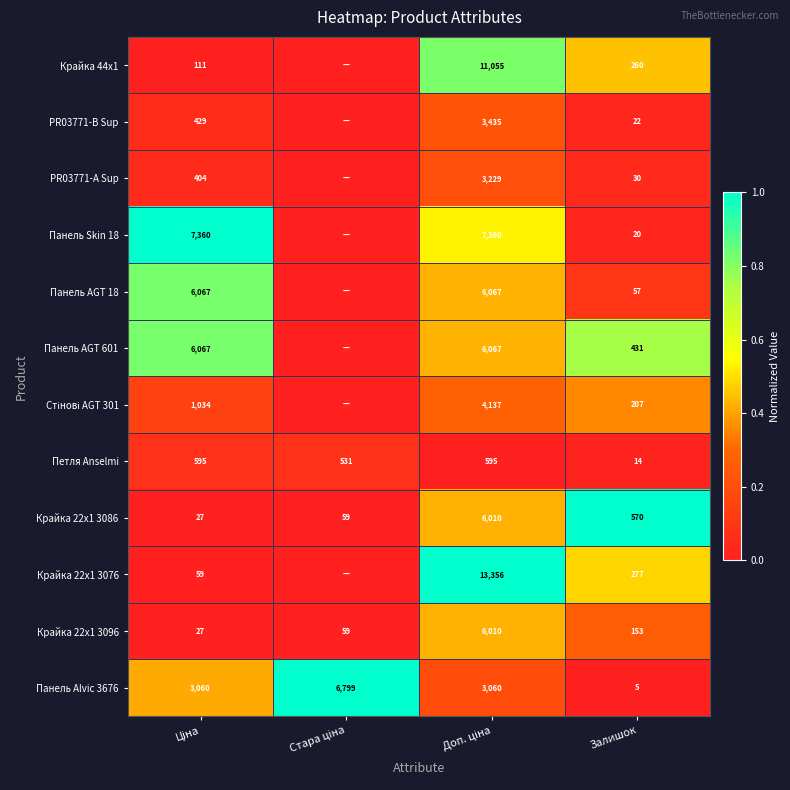

What is the difference between the maximum and minimum values in the Петля Anselmi series?

581